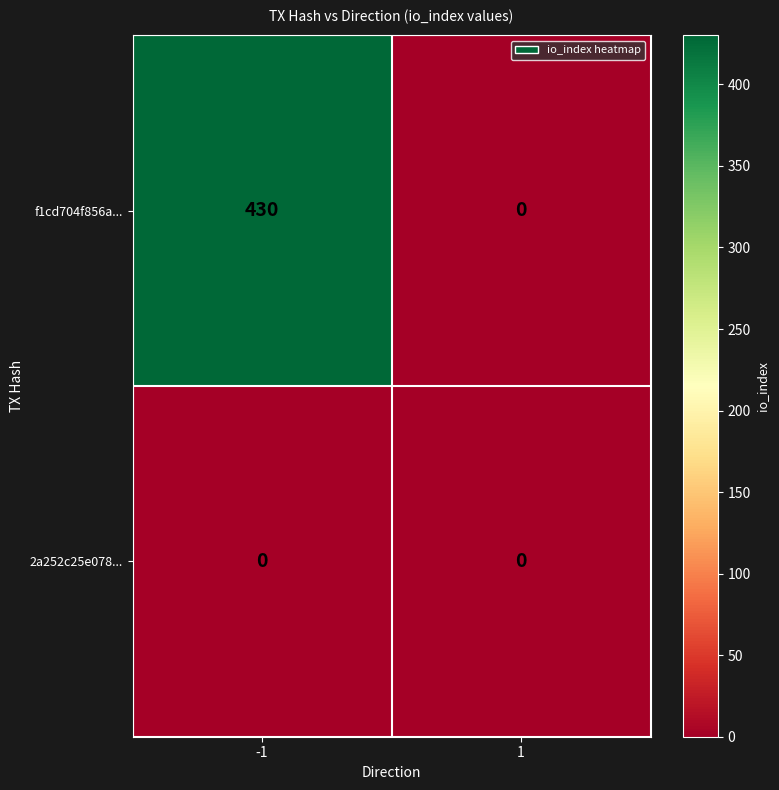

Which series has the widest spread of values?

f1cd704f856a...